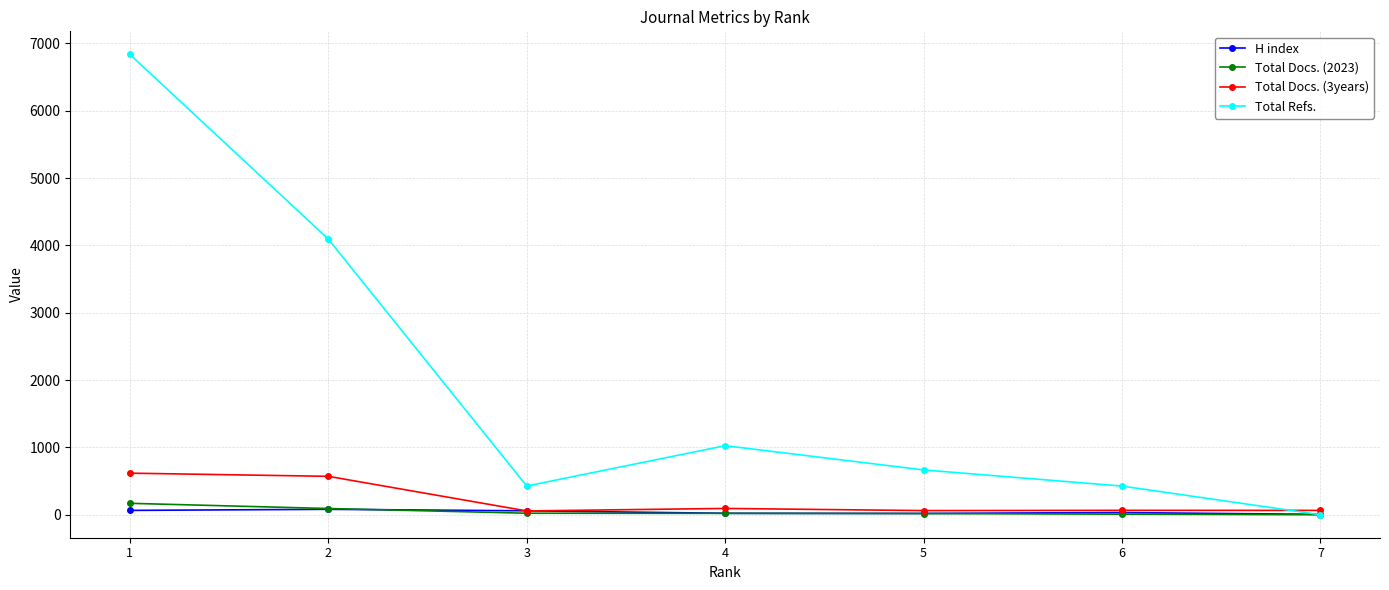

How many lines are shown in the chart?

4